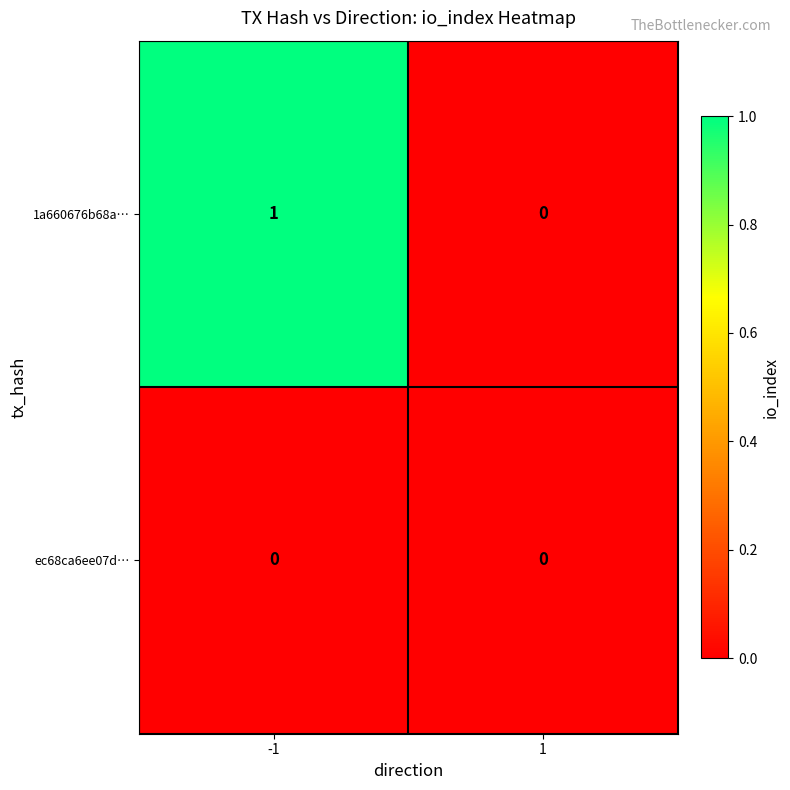

Reading right to left, extract all data points from this chart.

1a660676b68a…: 1=0	-1=1
ec68ca6ee07d…: 1=0	-1=0